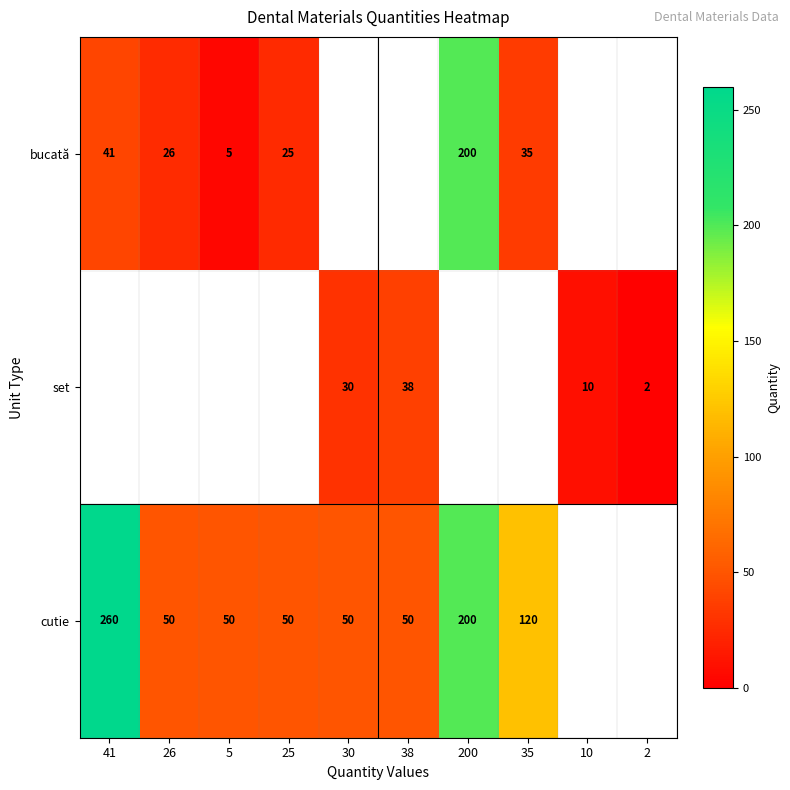

At which category does the chart reach its peak across all series?

41